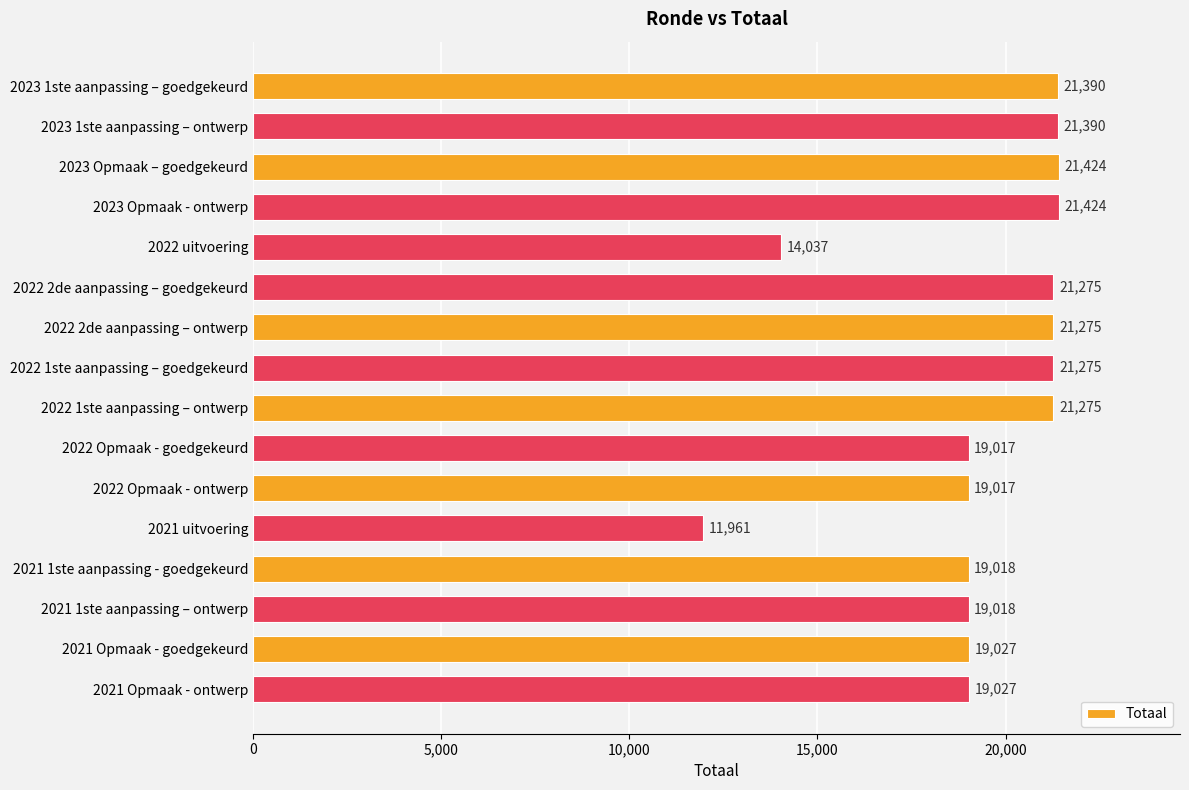

Approximately how many times larger is the value at 2021 1ste aanpassing – ontwerp compared to 2022 2de aanpassing – goedgekeurd?

0.9